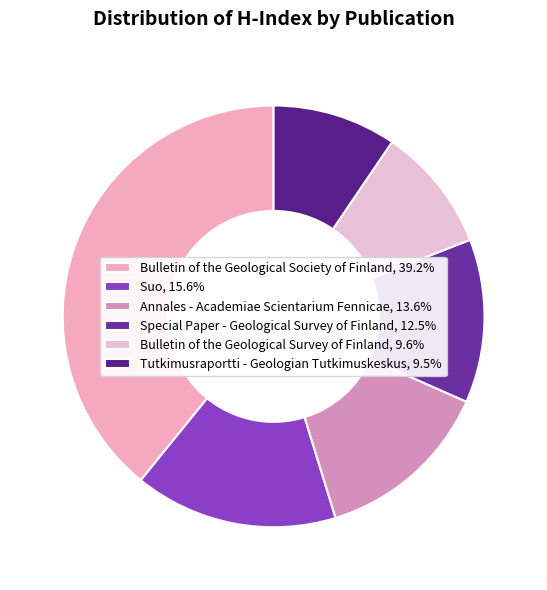

To the nearest percent, what portion does Suo represent?

16%